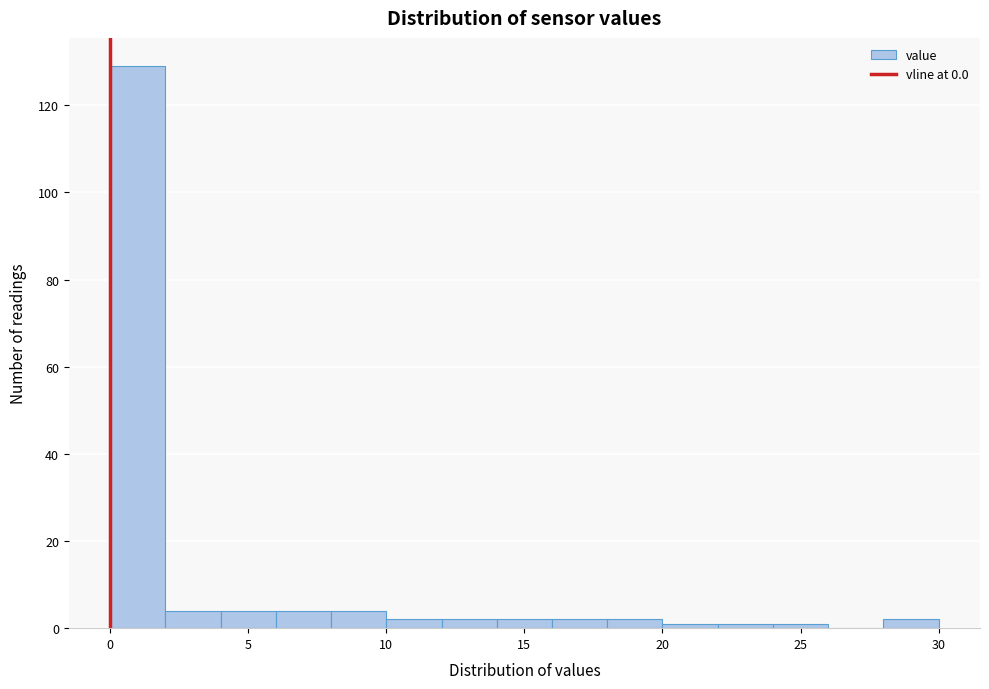

What is the height of the bar covering 4 to 6 on the x-axis? The values are not printed on the chart, so give them approximately, as read against the axis.

4